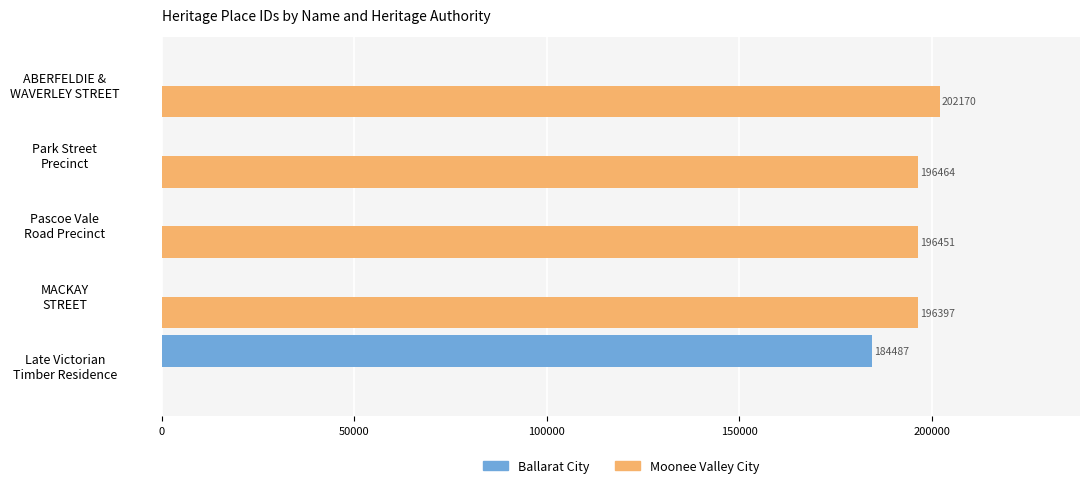

Which series has the largest total across all categories?

Moonee Valley City